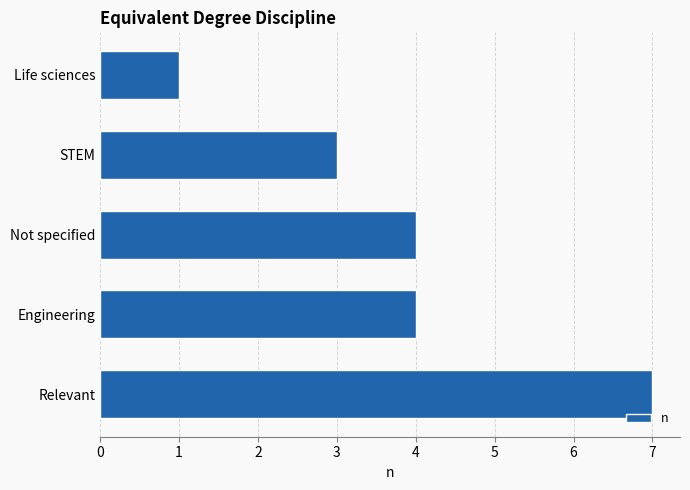

How many series are shown in this chart?

1